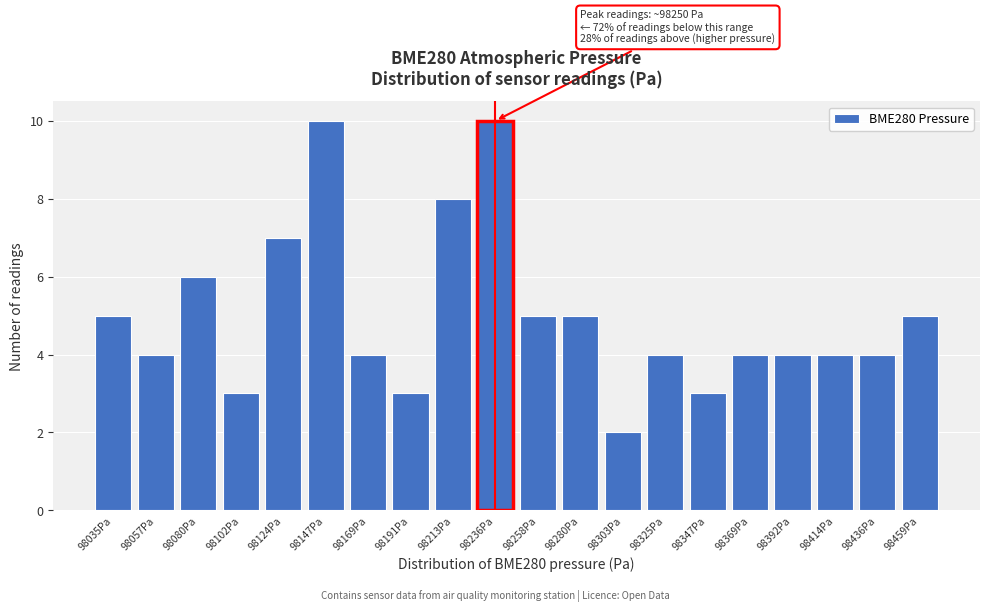

Reading left to right, transcribe all the data shown in this chart.

98035Pa=5	98057Pa=4	98080Pa=6	98102Pa=3	98124Pa=7	98147Pa=10	98169Pa=4	98191Pa=3	98213Pa=8	98236Pa=10	98258Pa=5	98280Pa=5	98303Pa=2	98325Pa=4	98347Pa=3	98369Pa=4	98392Pa=4	98414Pa=4	98436Pa=4	98459Pa=5